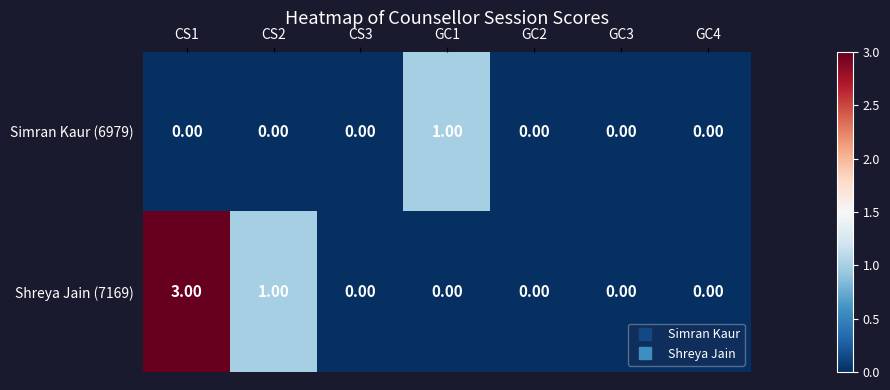

What is the difference between the maximum and minimum values in the Shreya Jain (7169) series?

3